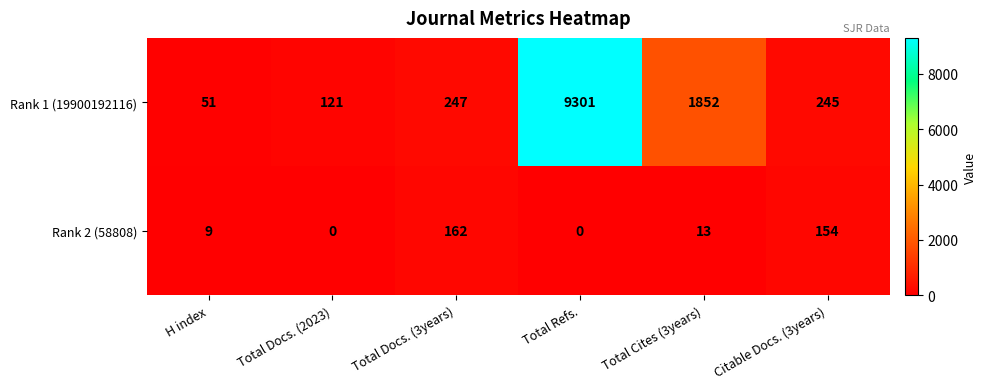

At which label is Rank 2 (58808) closest to 81?

Total Cites (3years)